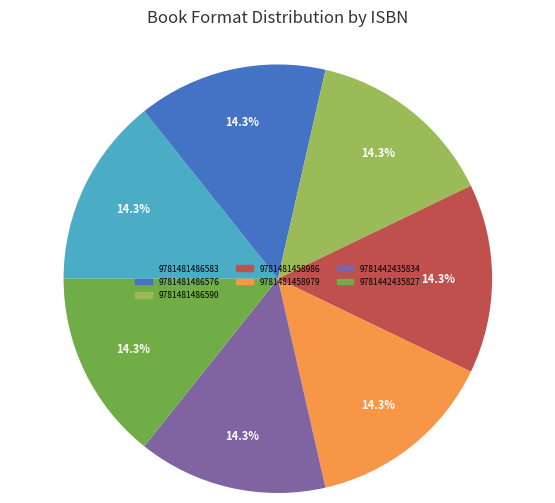

Is the sum of 9781481458986 and 9781481486576 greater than half?

No